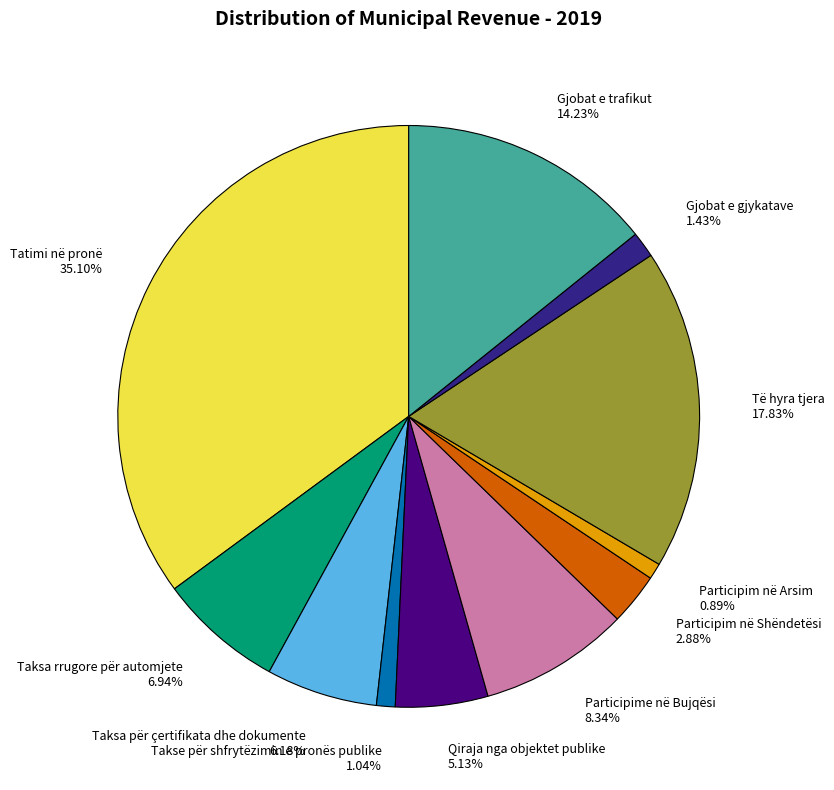

To the nearest percent, what percentage of the pie is Gjobat e gjykatave?

1%